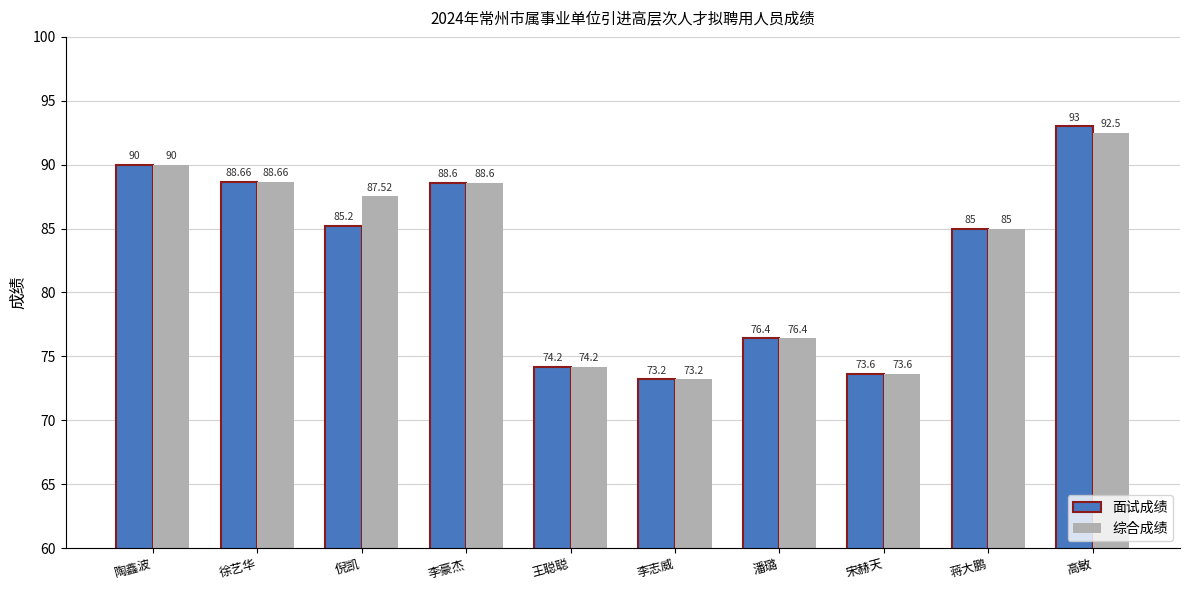

At which label does 面试成绩 reach its peak?

高敏